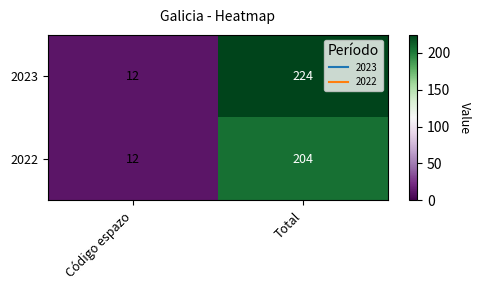

Rank the series by their average value, from highest to lowest.

2023, 2022